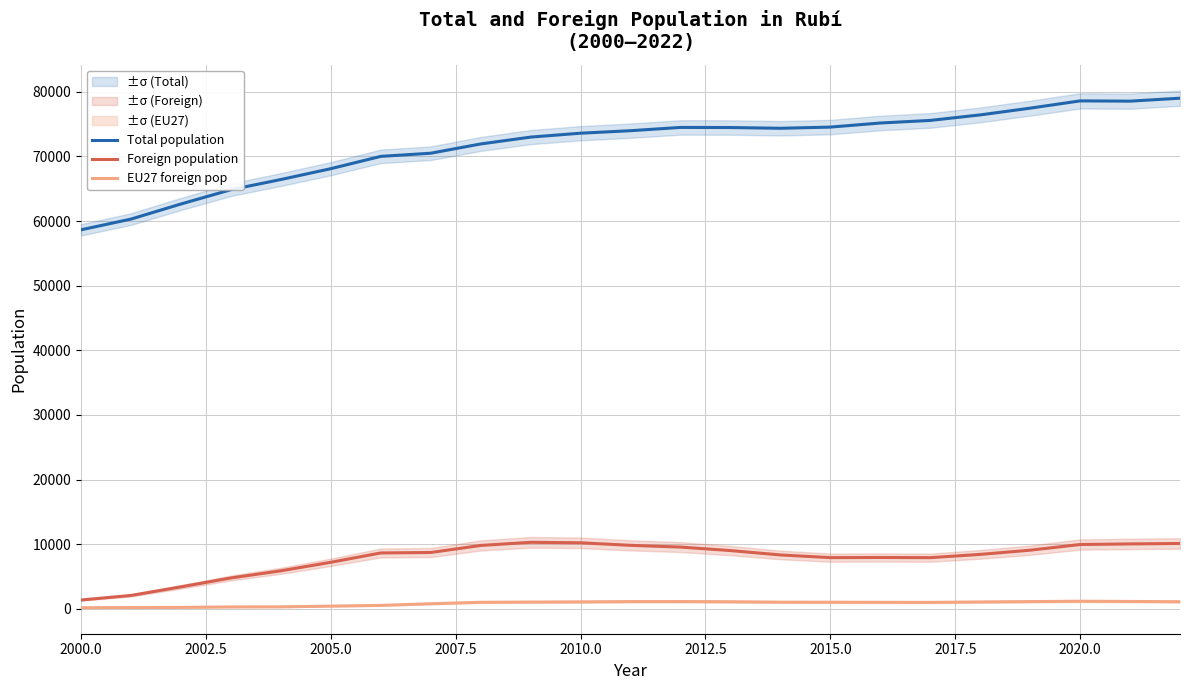

The Total population series shows 136875 at 2020.0. True or false?

False